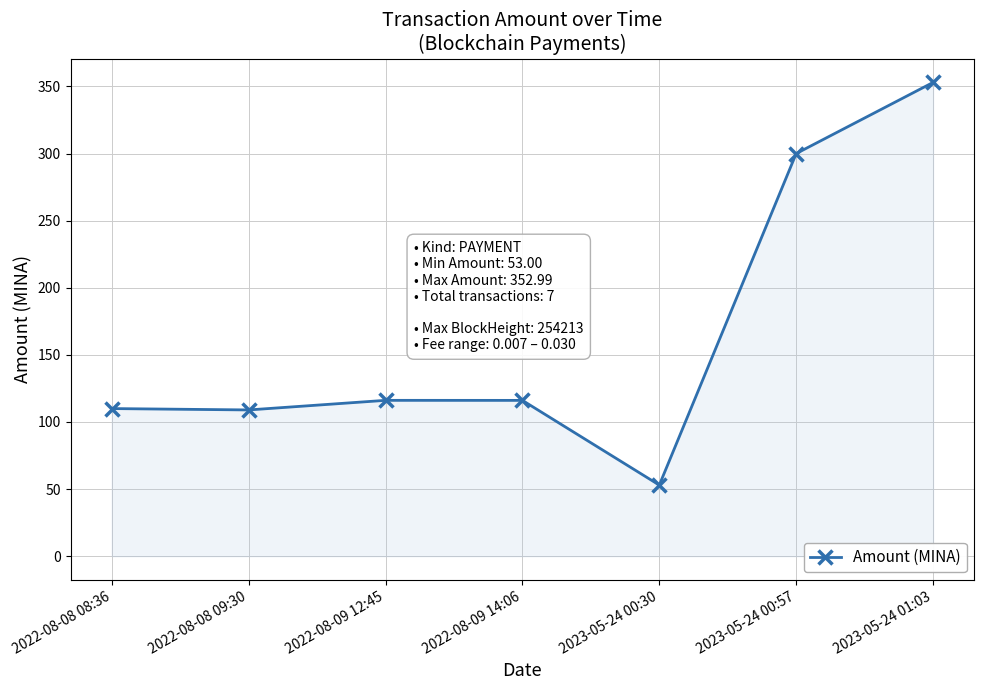

What is the ratio of the value at 2022-08-08 08:36 to the value at 2023-05-24 00:30?

2.1